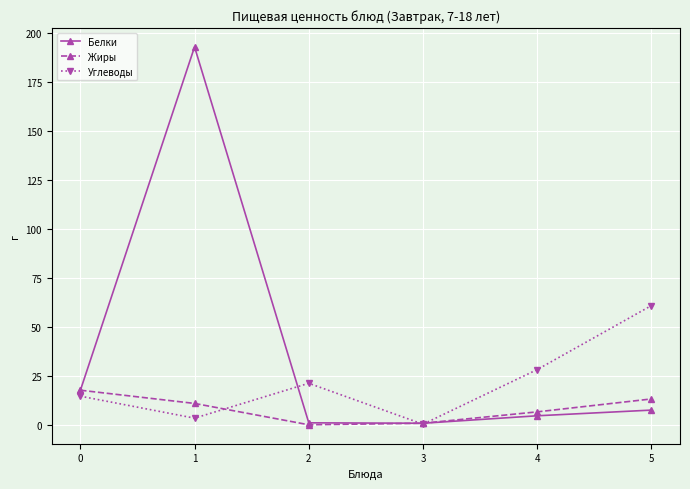

What is the spread (max minus min) of values at 3?

0.5